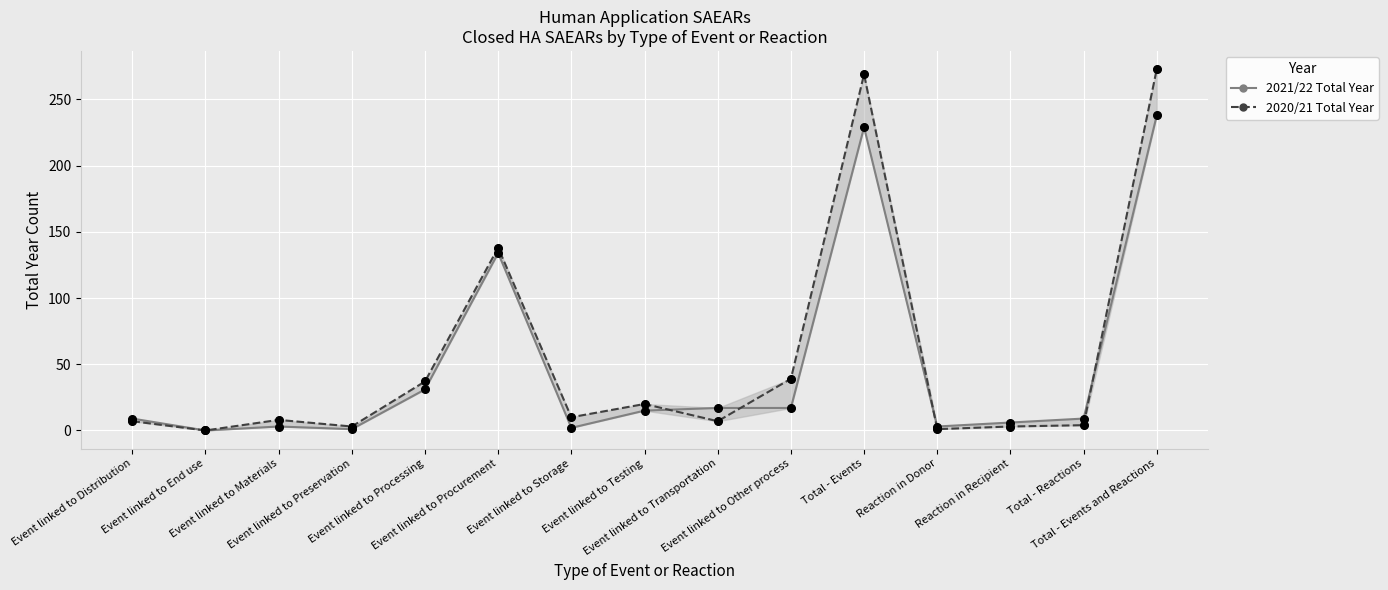

Is the value of 2021/22 Total Year at Event linked to Storage greater than the value of 2020/21 Total Year at Event linked to Storage?

No